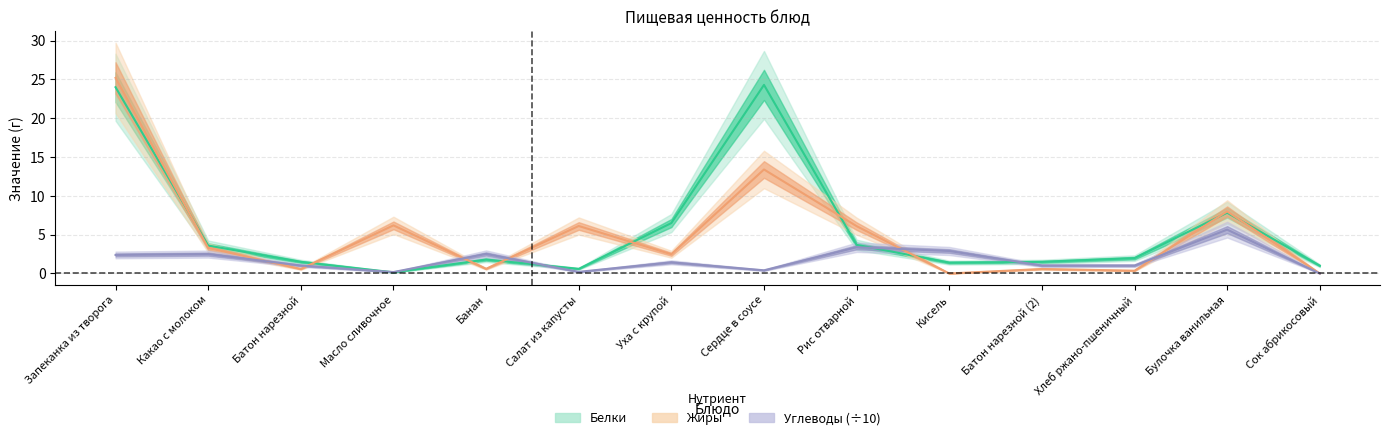

Which series has the largest range (max minus min)?

Жиры